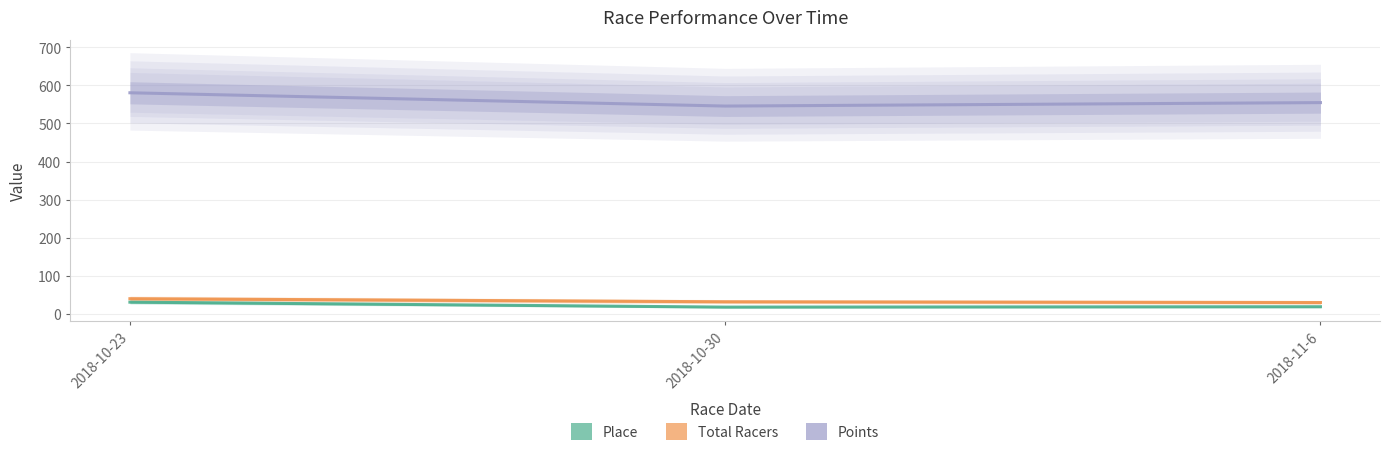

What is the value of the Total Racers point at the 3rd from the left?

30.0